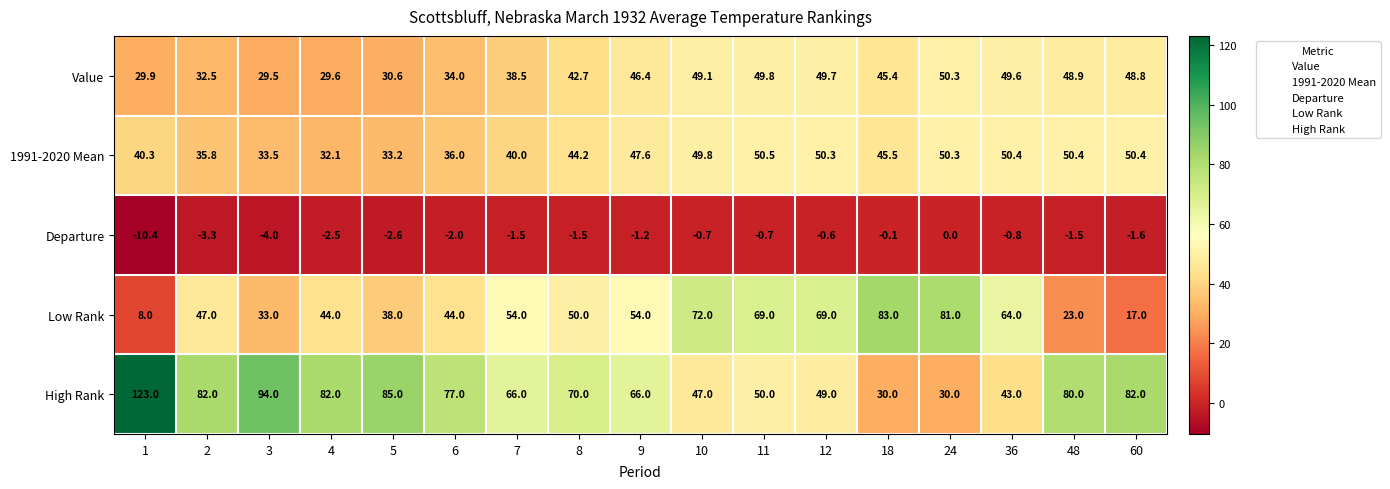

What is the greatest value displayed?

123.0